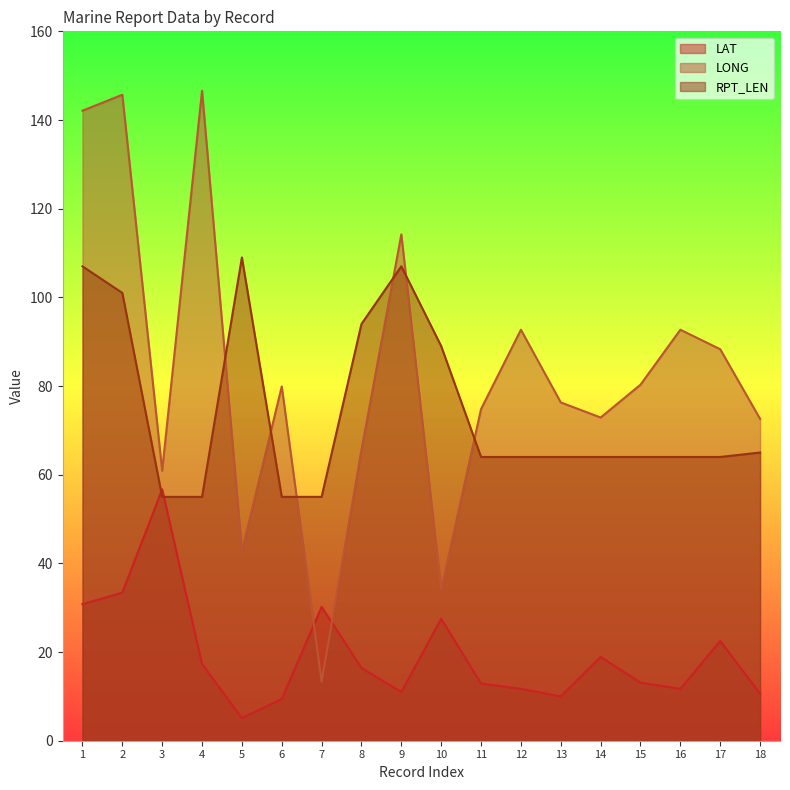

At how many categories does at least one series exceed 128?

3